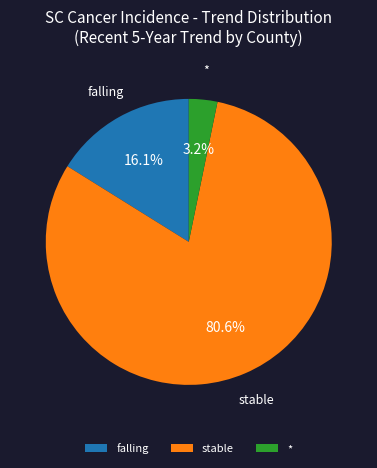

How many segments does this pie chart have?

3